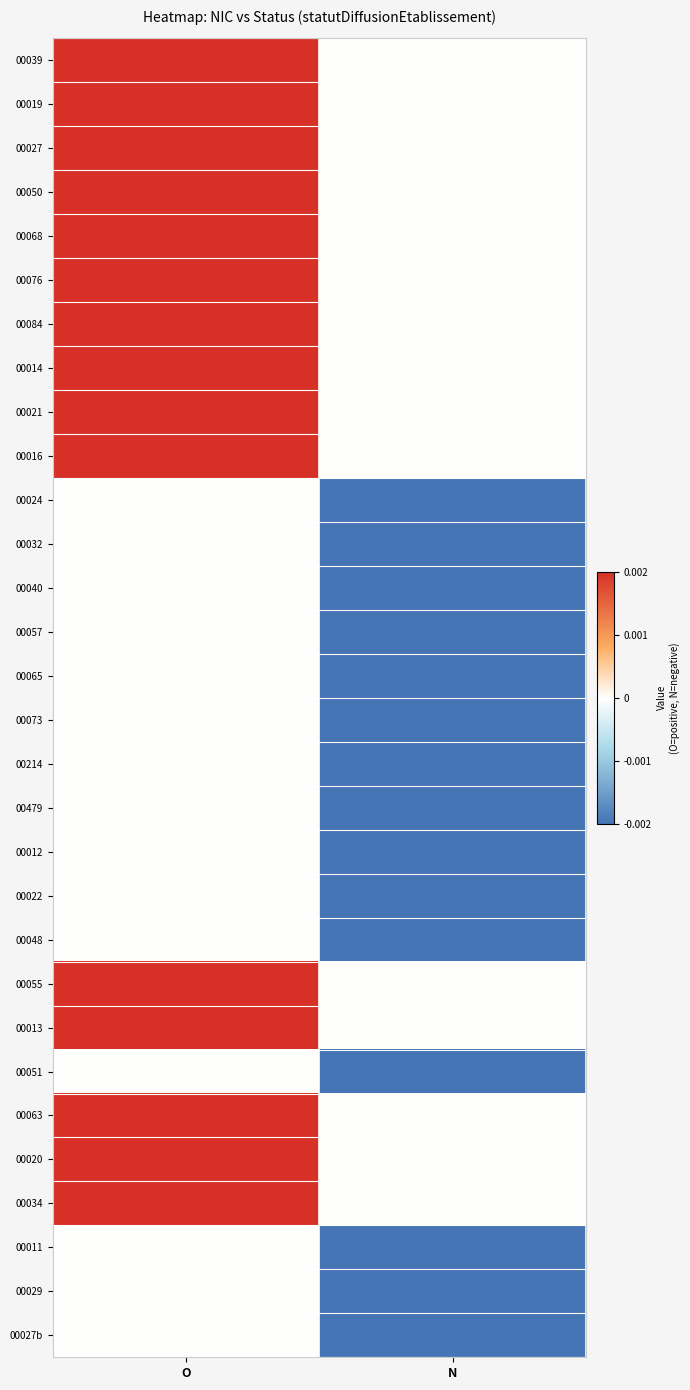

Between O and N, which is larger?

O